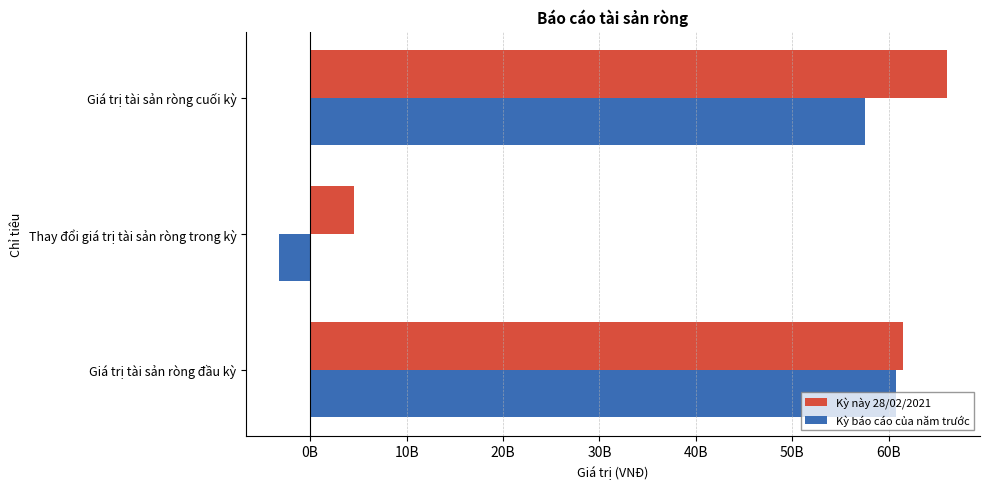

What are all the series names shown in the legend?

Kỳ này 28/02/2021, Kỳ báo cáo của năm trước